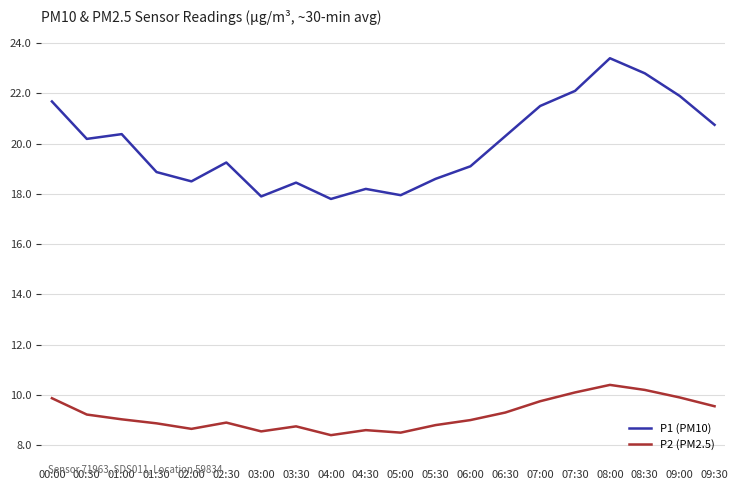

What is the smallest value displayed?

8.4